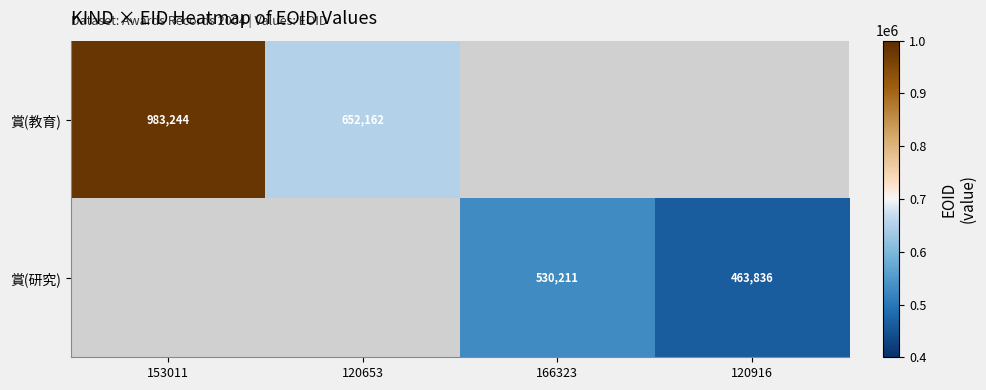

True or false: 賞(教育) has a value of 359488.2 at 120653.

False